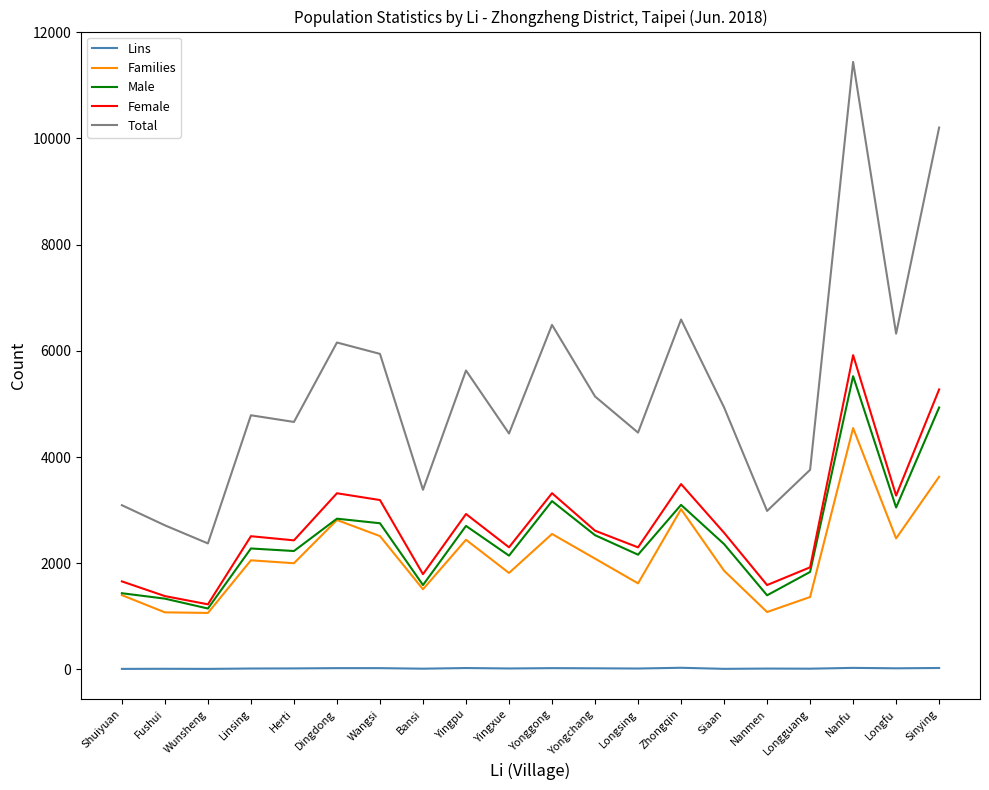

Is it true that Female equals 2509 at Linsing?

True